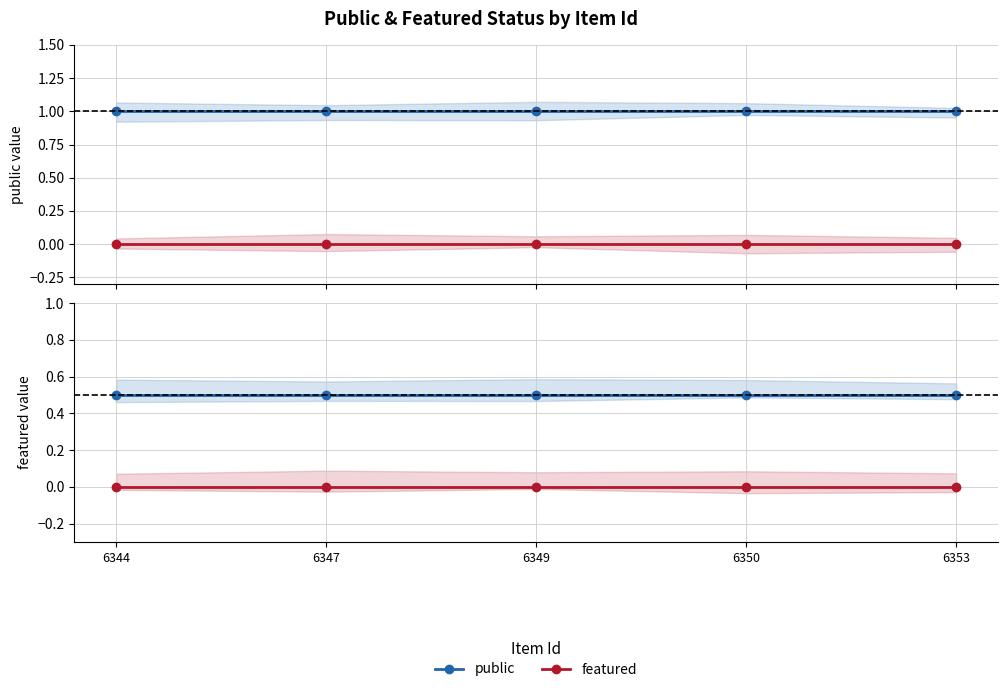

Reading left to right, transcribe all the data shown in this chart.

public: 6344=0.5	6347=0.5	6349=0.5	6350=0.5	6353=0.5
featured: 6344=0.0	6347=0.0	6349=0.0	6350=0.0	6353=0.0